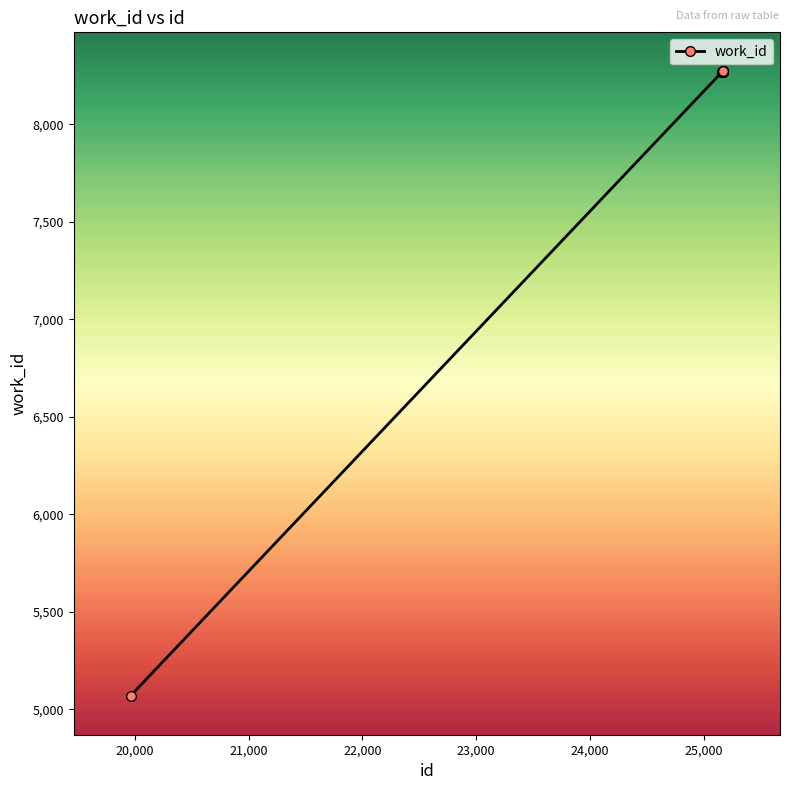

What is the average value?

7950